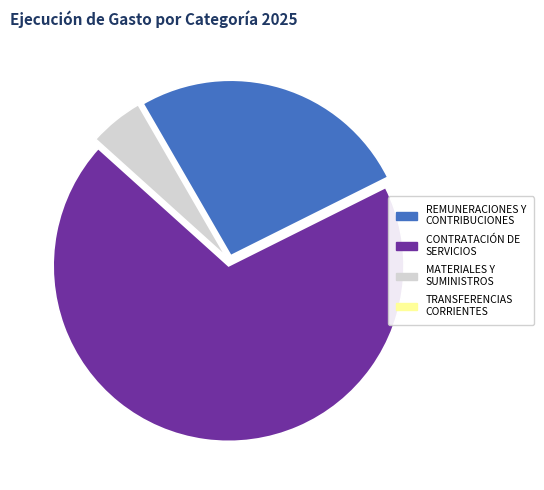

Does CONTRATACIÓN DE SERVICIOS account for over 50% of the chart?

Yes